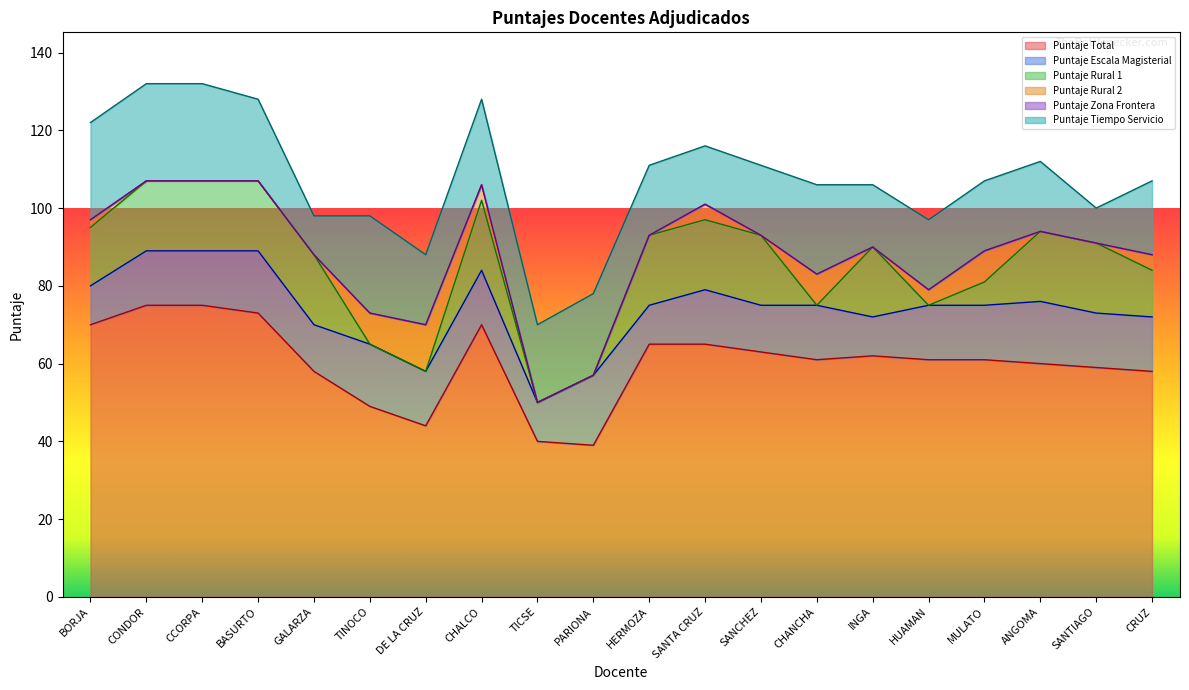

What is the average value of the Puntaje Rural 2 series?

3